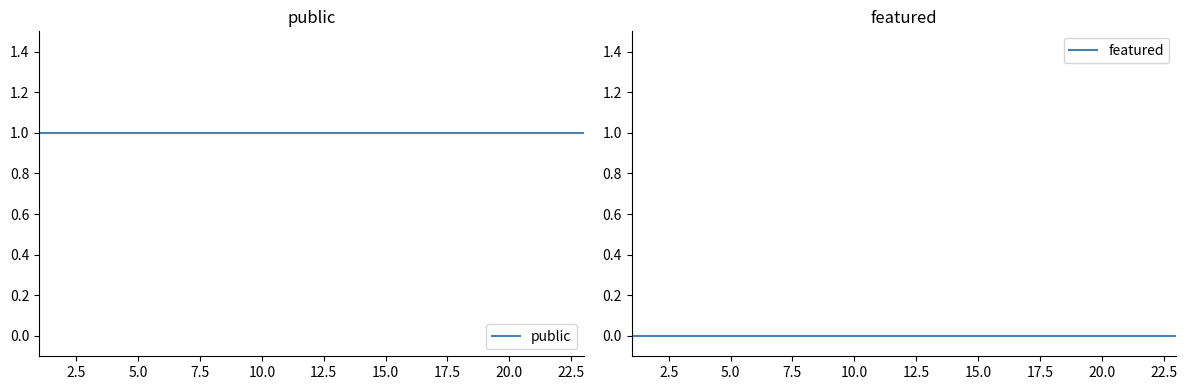

What is the label of the 4th point from the right?

20.0